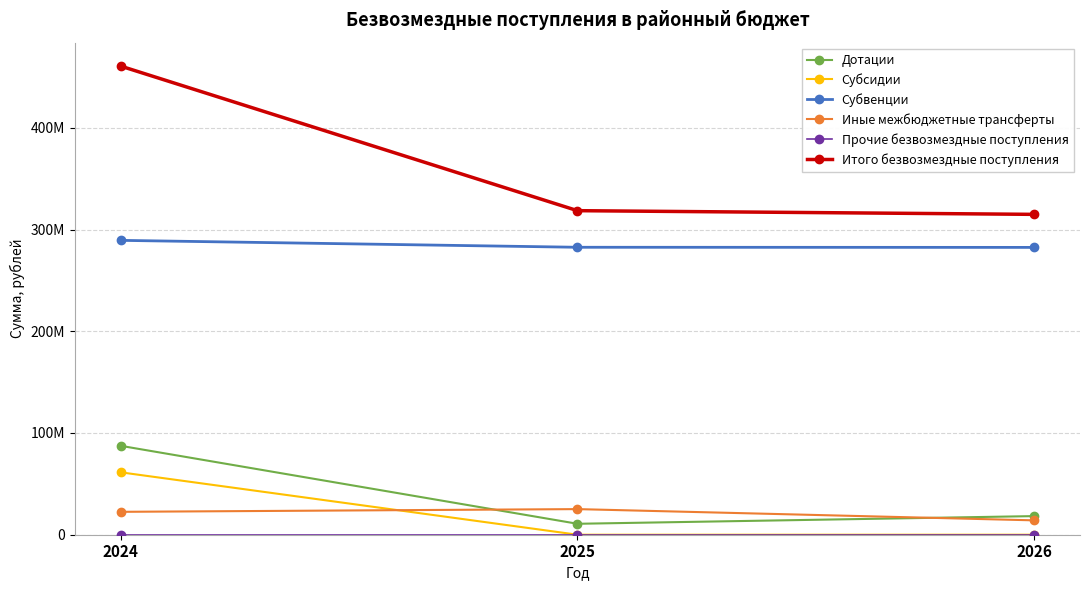

At which label is Субвенции closest to 285915734?

2025